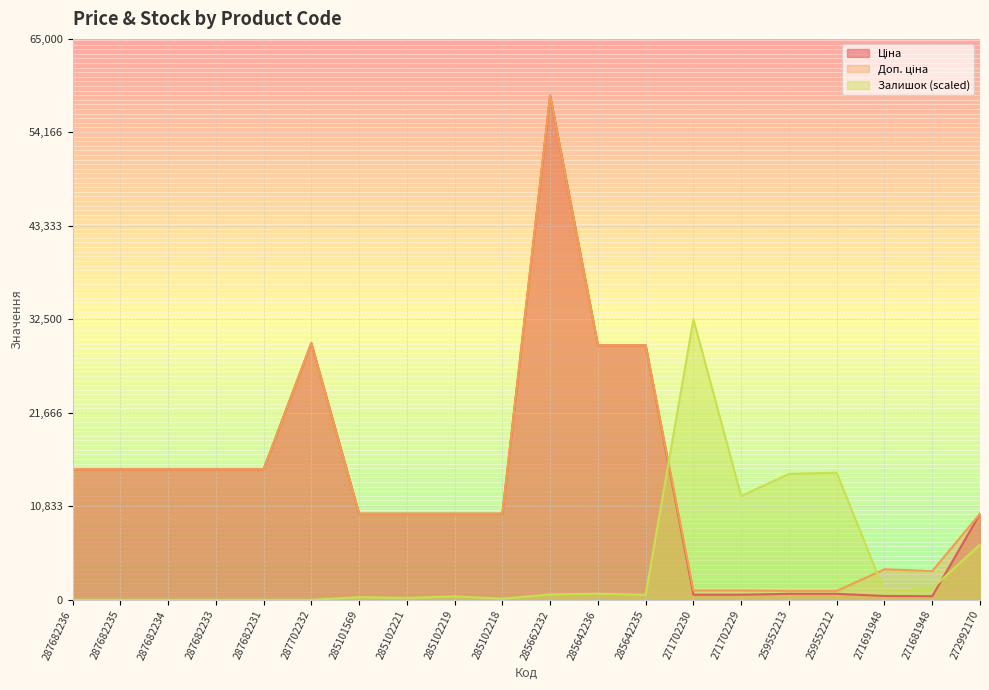

At which category does the chart reach its peak across all series?

285662232